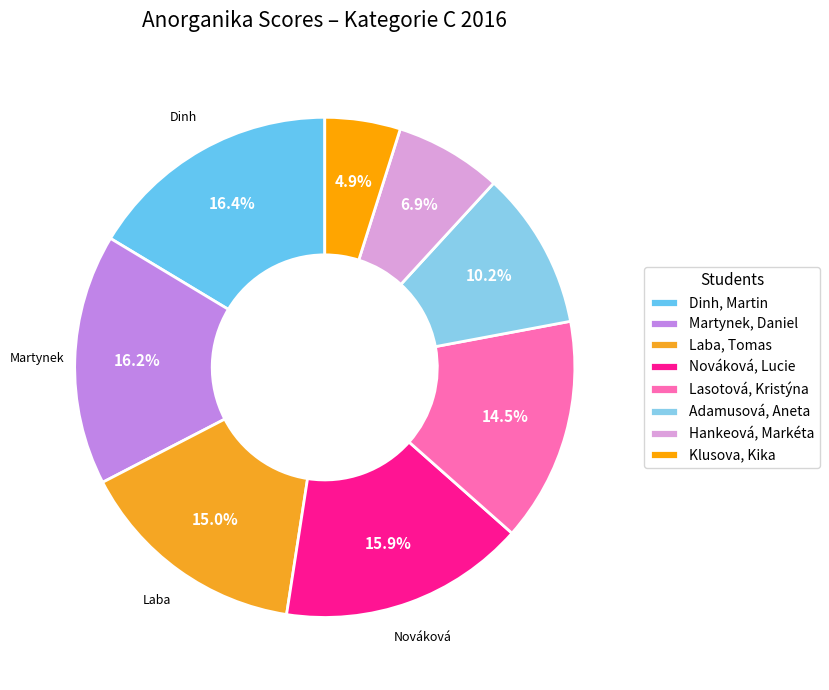

True or false: Adamusová, Aneta accounts for 10% of the total.

True